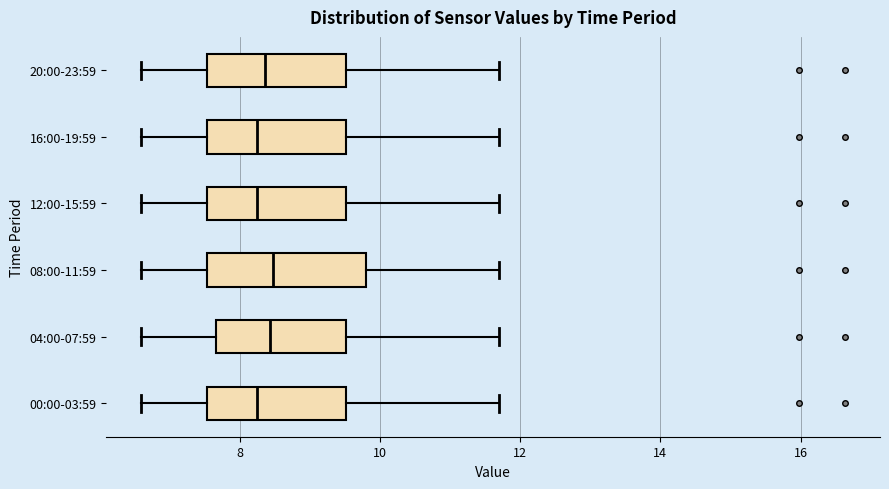

Where does the right whisker of the box for 16:00-19:59 end on the x-axis? The values are not printed on the chart, so give them approximately, as read against the axis.

11.8